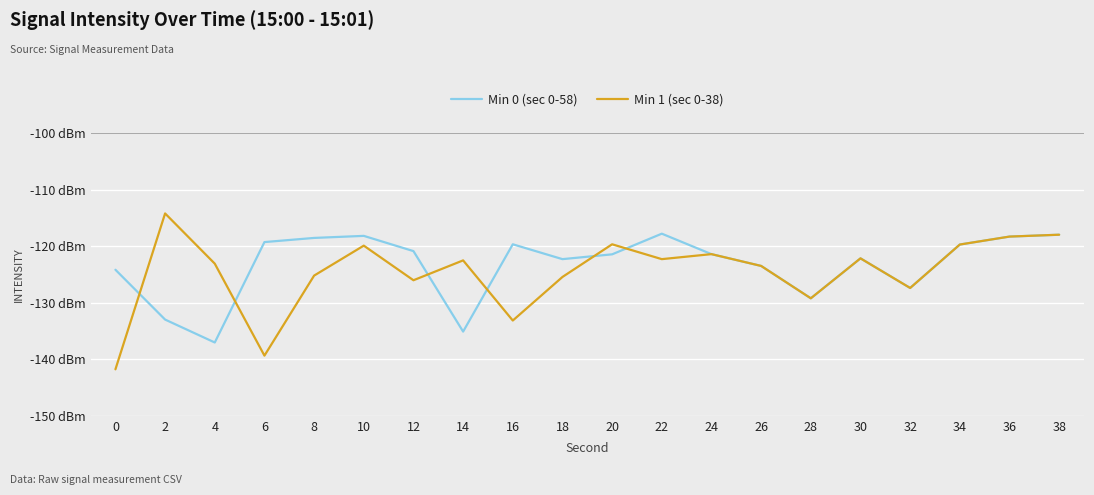

Which series has the largest total across all categories?

Min 0 (sec 0-58)